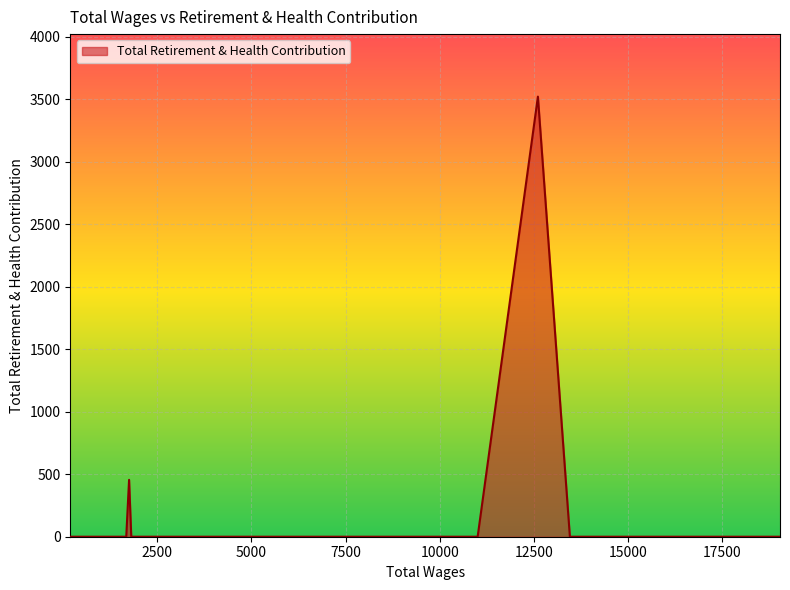

What is the difference between the maximum and second lowest values?

3520